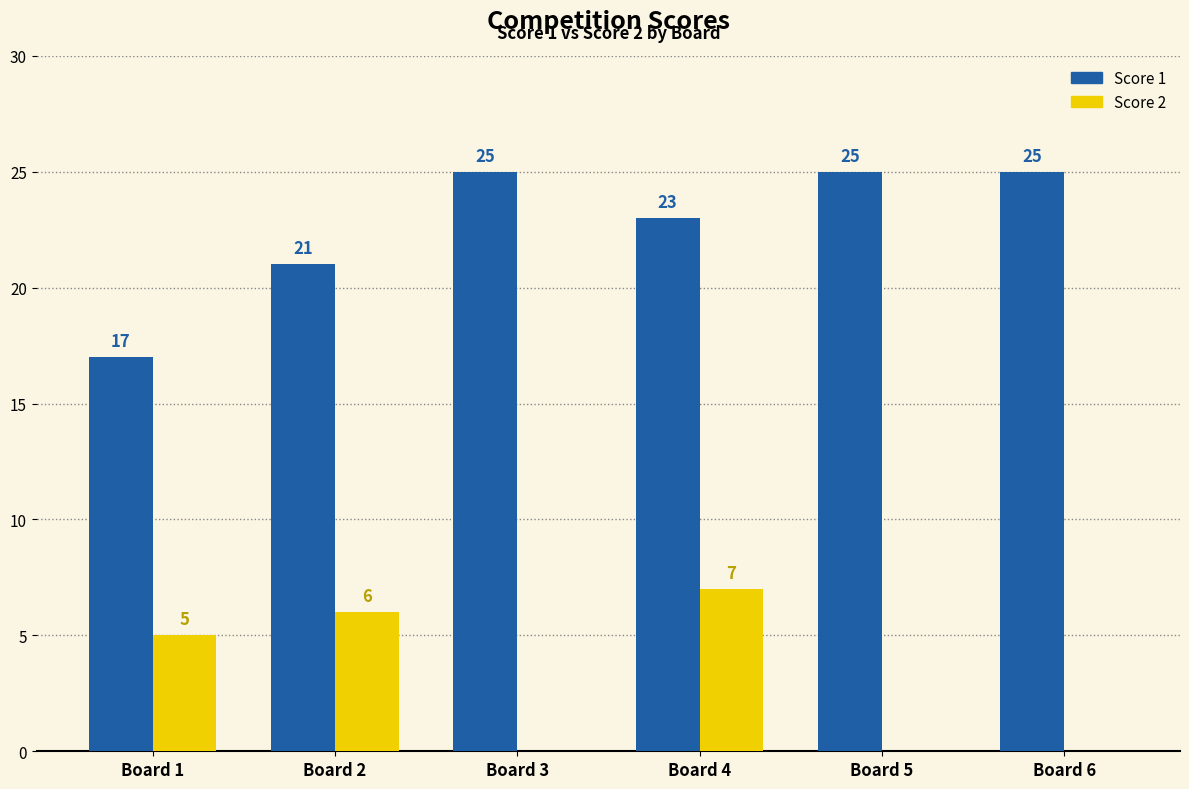

At which category is the sum across all series the highest?

Board 4